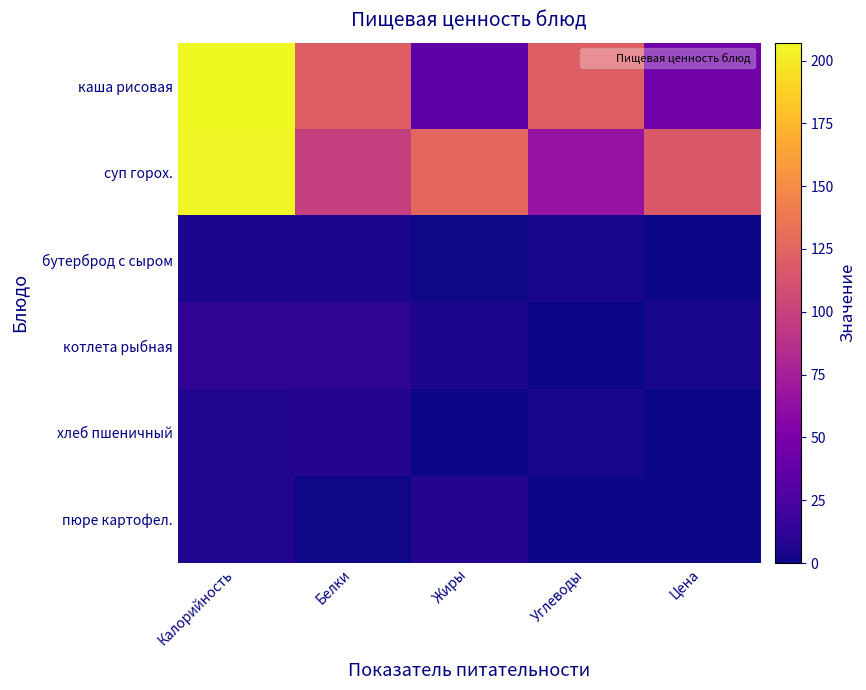

Reading left to right, what are all the values shown in this chart?

каша рисовая: Калорийность=207.1	Белки=121.1	Жиры=35.2	Углеводы=120.7	Цена=44.5
суп горох.: Калорийность=205.1	Белки=98.0	Жиры=126.8	Углеводы=66.3	Цена=117.2
бутерброд с сыром: Калорийность=4.9	Белки=5.2	Жиры=1.1	Углеводы=3.6	Цена=0.4
котлета рыбная: Калорийность=12.9	Белки=11.6	Жиры=4.9	Углеводы=0.0	Цена=3.8
хлеб пшеничный: Калорийность=7.1	Белки=7.8	Жиры=0.1	Углеводы=3.6	Цена=0.4
пюре картофел.: Калорийность=7.1	Белки=1.6	Жиры=7.3	Углеводы=0.0	Цена=0.4